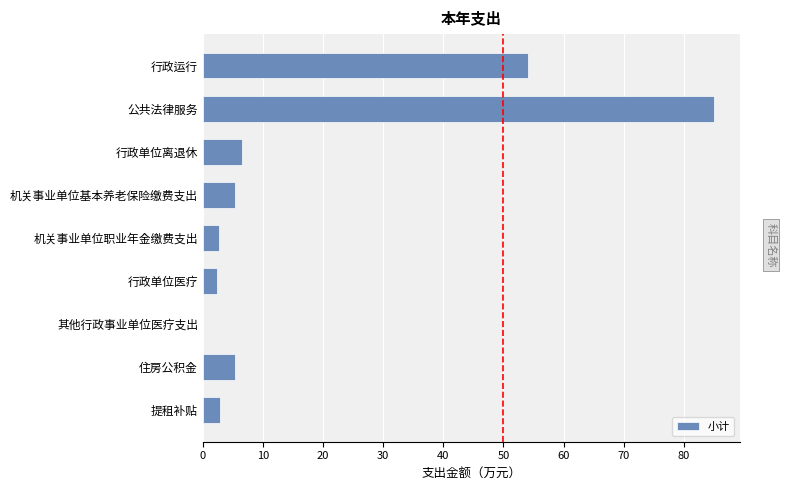

What is the greatest value displayed?

85.1